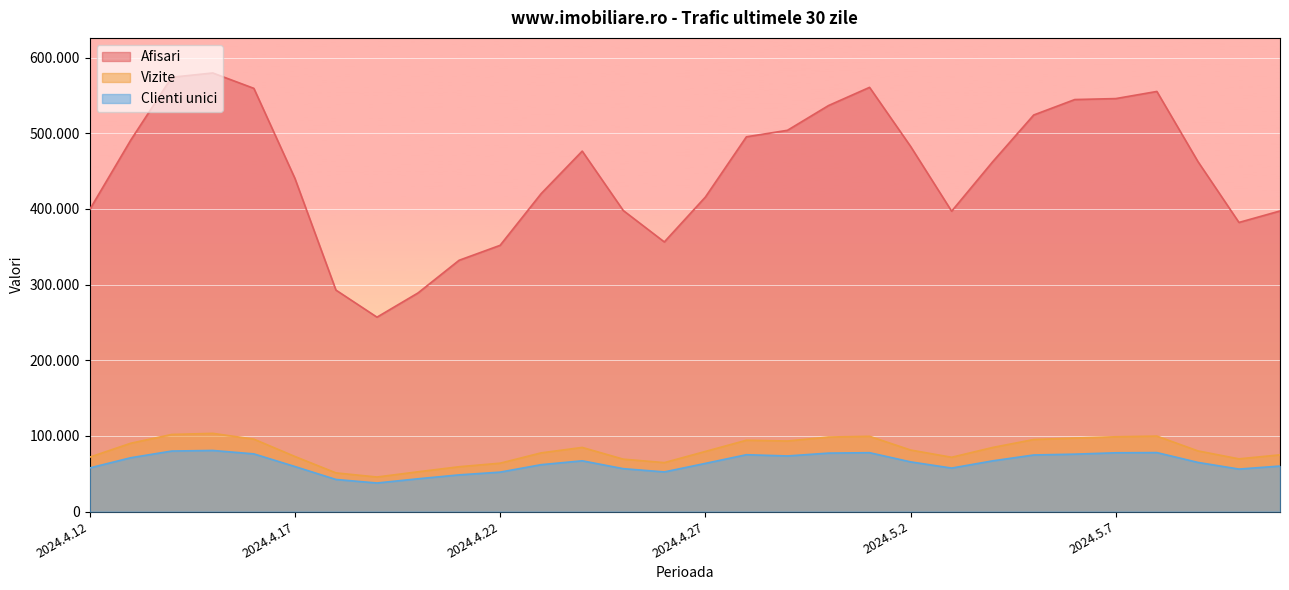

Between 2024.4.12 and 2024.5.9, which is larger?

2024.5.9